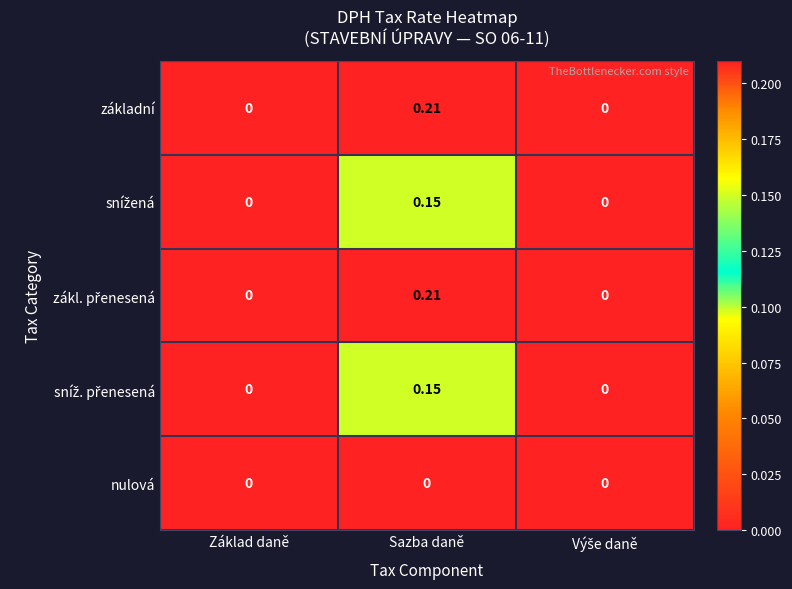

Count the number of data series in this chart.

5